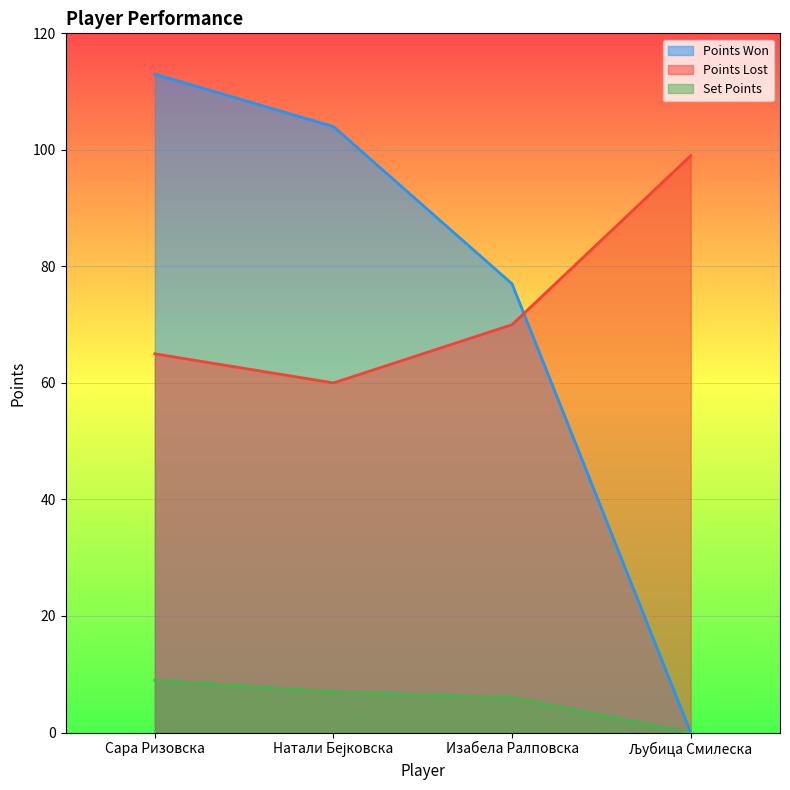

What is the difference between the maximum and minimum values in the Points Won series?

113